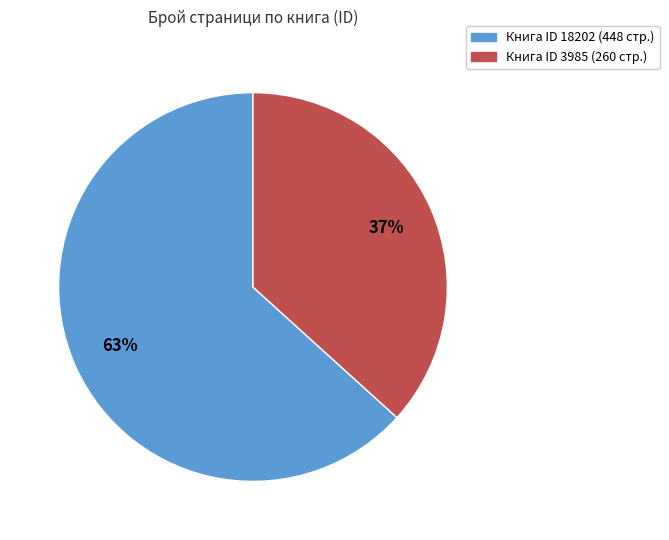

To the nearest percent, what is the average slice percentage?

50%